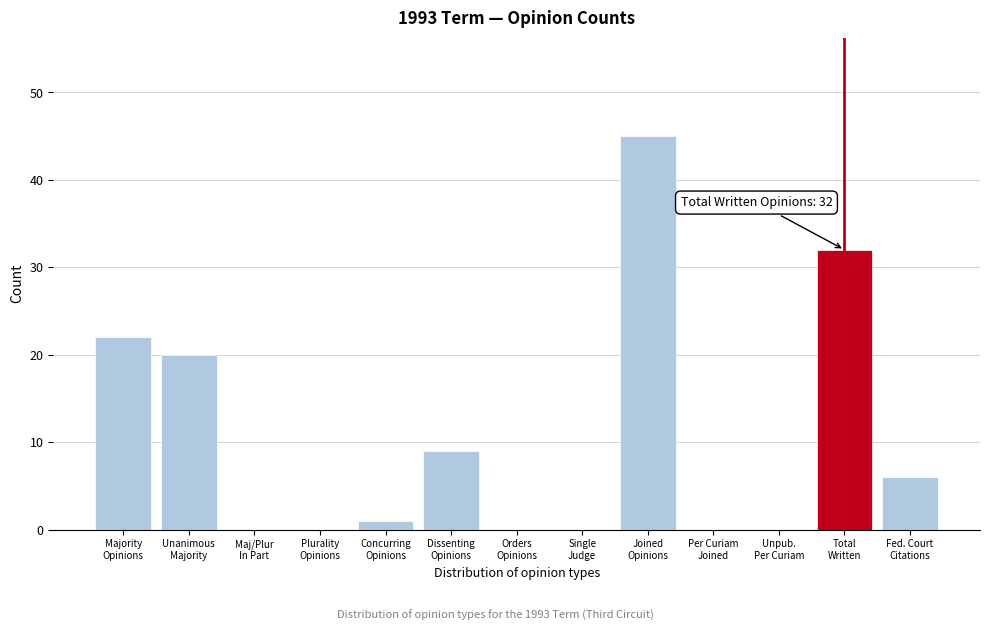

What is the sum of all values?

135